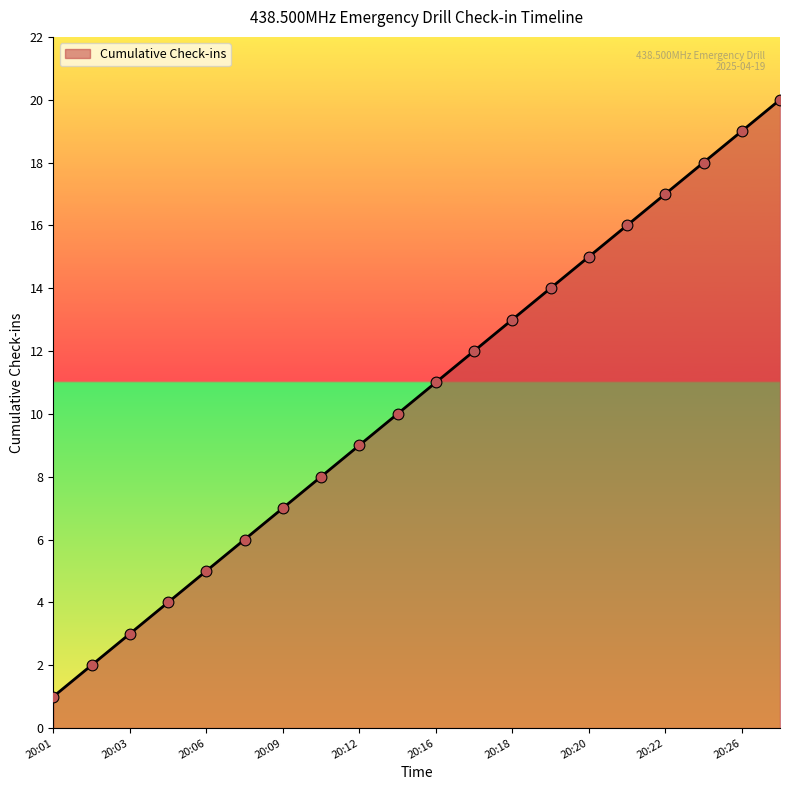

What is the change in value from 20:14 to 20:18?

+3